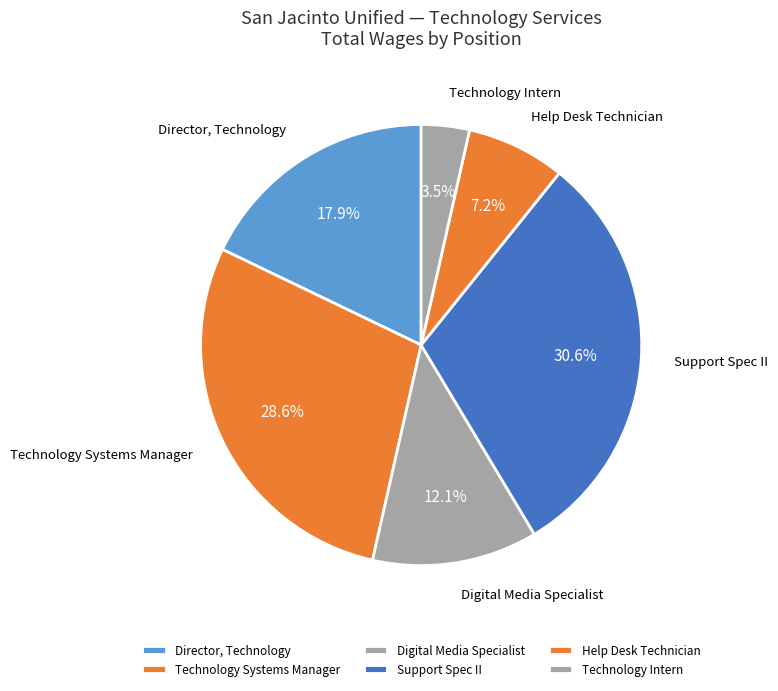

Combined, do Director, Technology and Technology Intern account for over 50%?

No